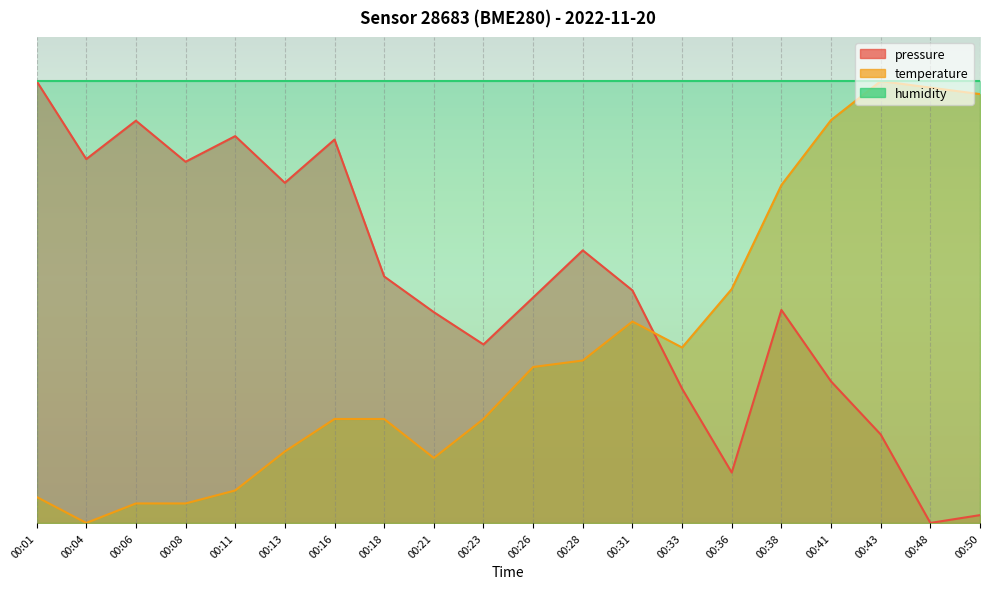

True or false: temperature and pressure intersect in this chart.

True